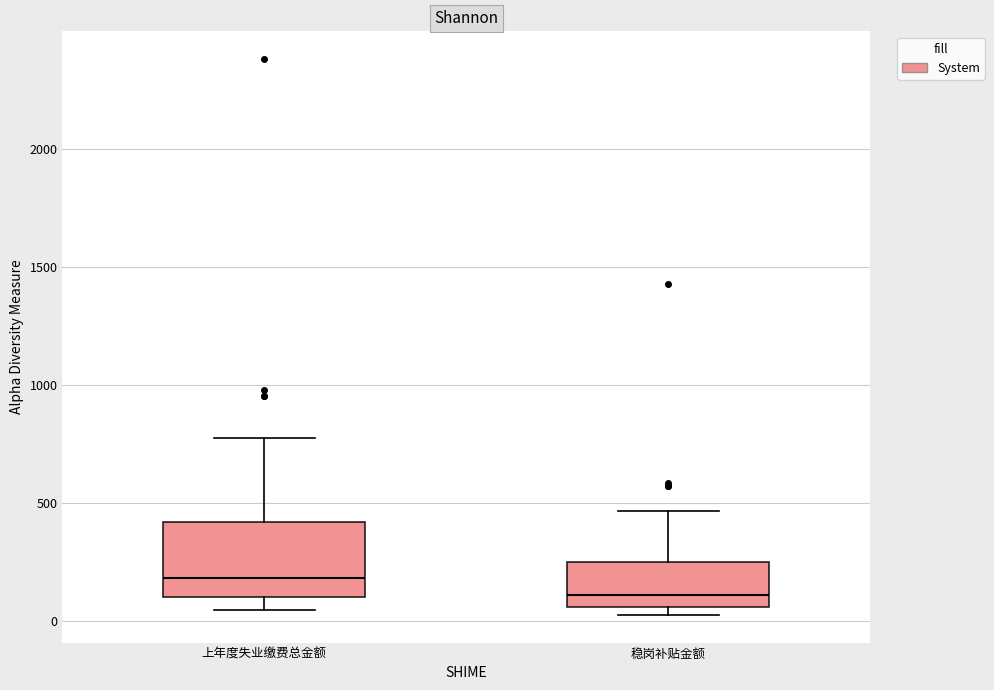

Which box has the lowest median line?

稳岗补贴金额